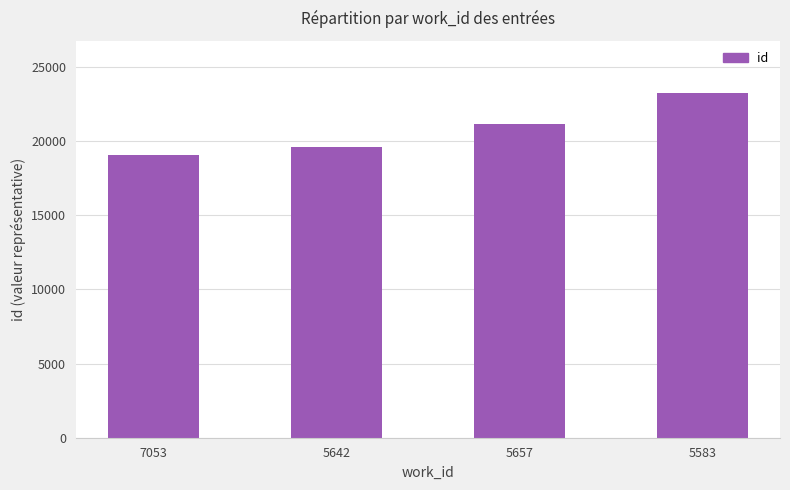

What is the sum of the values at 5657 and 5642?

40693